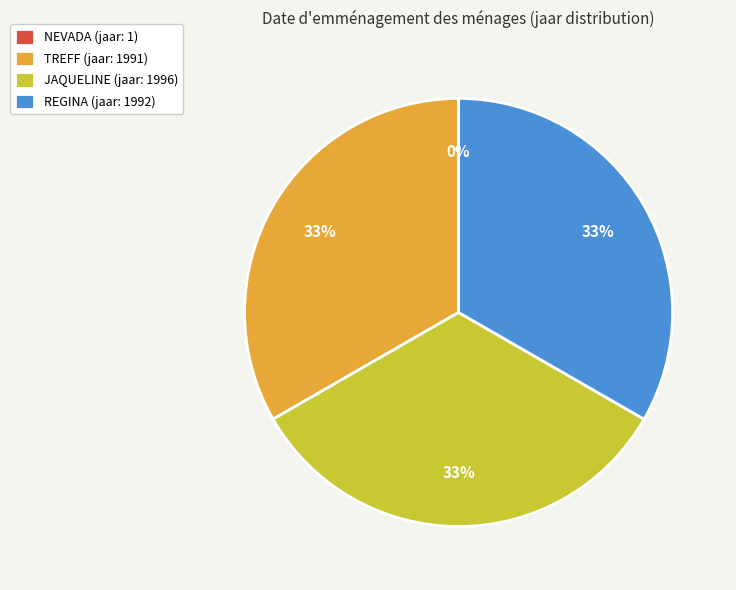

To the nearest percent, what is the average slice percentage?

25%